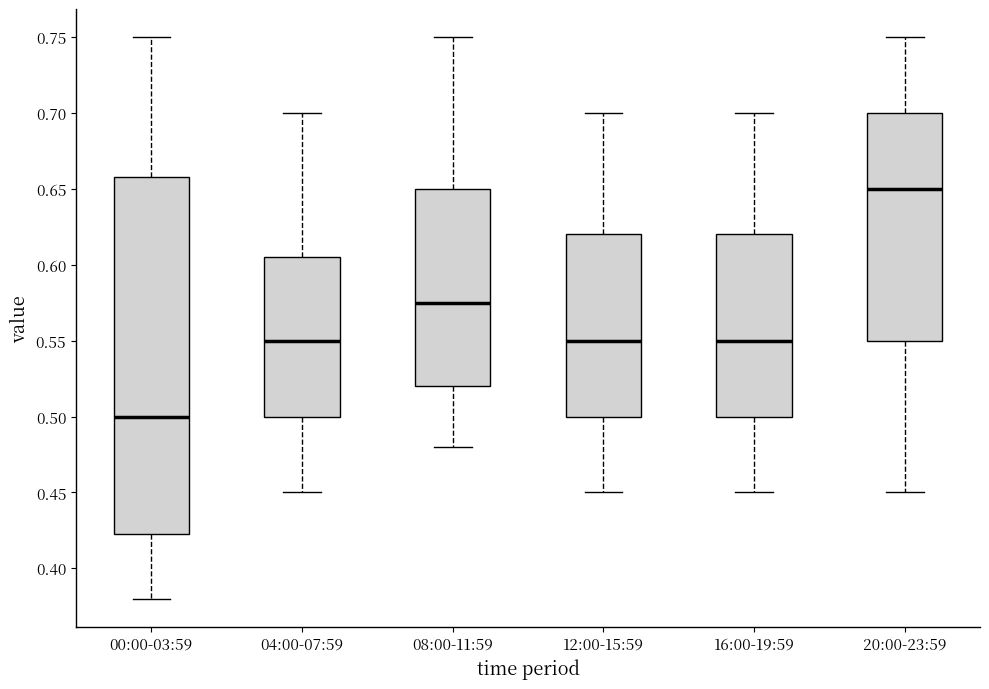

Which box's median line is the highest?

20:00-23:59